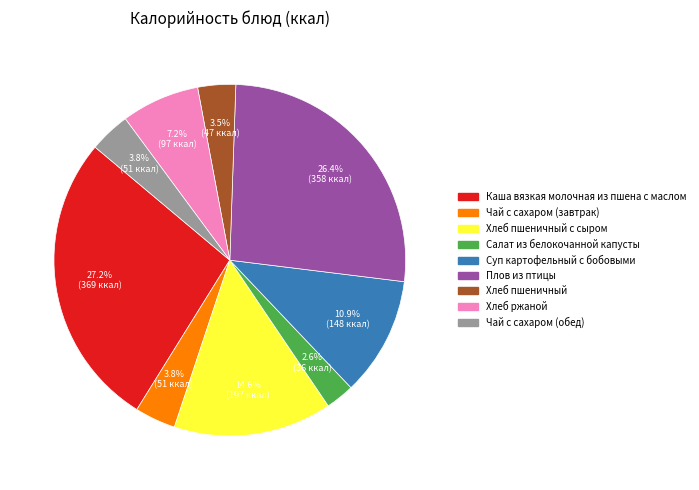

What is the ratio of the value at Суп картофельный с бобовыми to the value at Чай с сахаром (обед)?

2.9